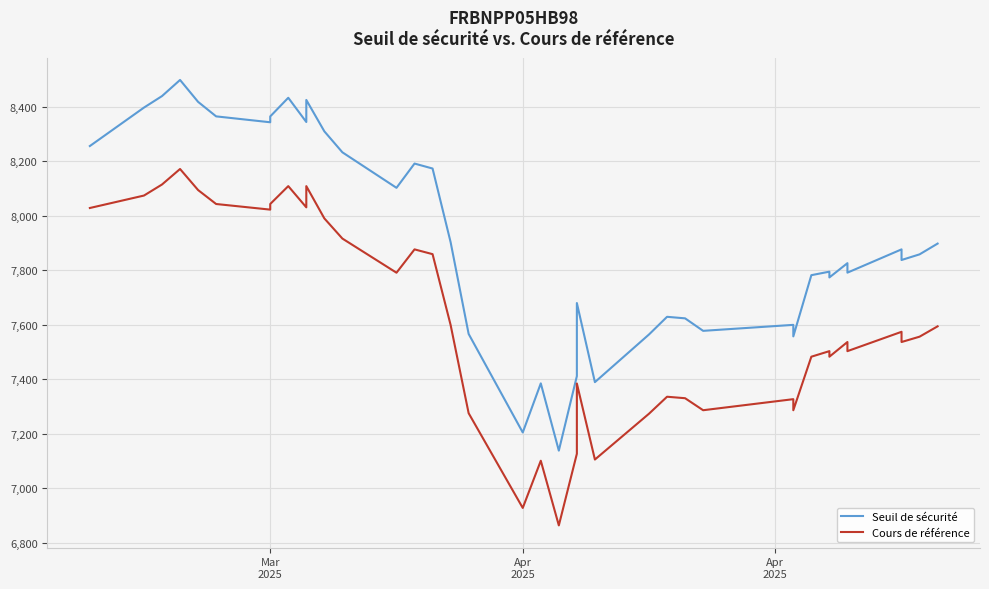

What is the label of the 8th point from the left?

Mar 2025